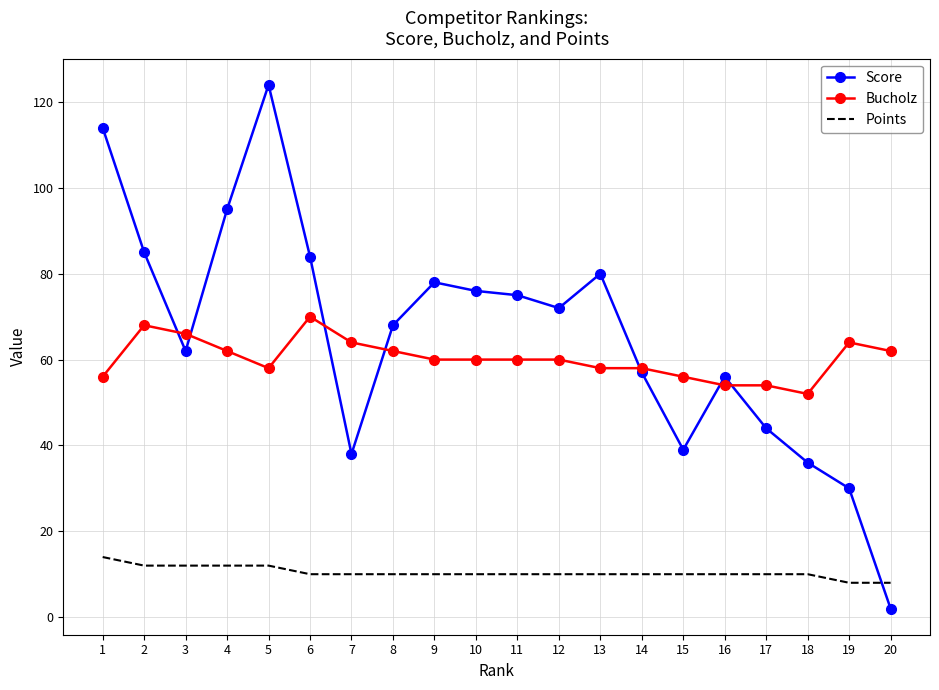

Which series has the widest spread of values?

Score